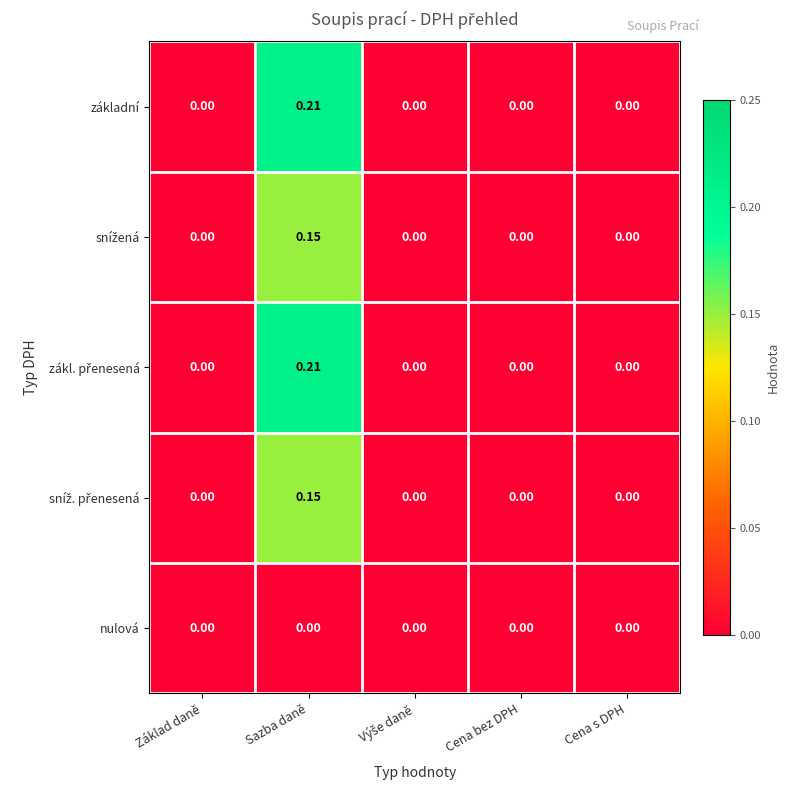

Which label corresponds to the largest value in the chart?

Sazba daně